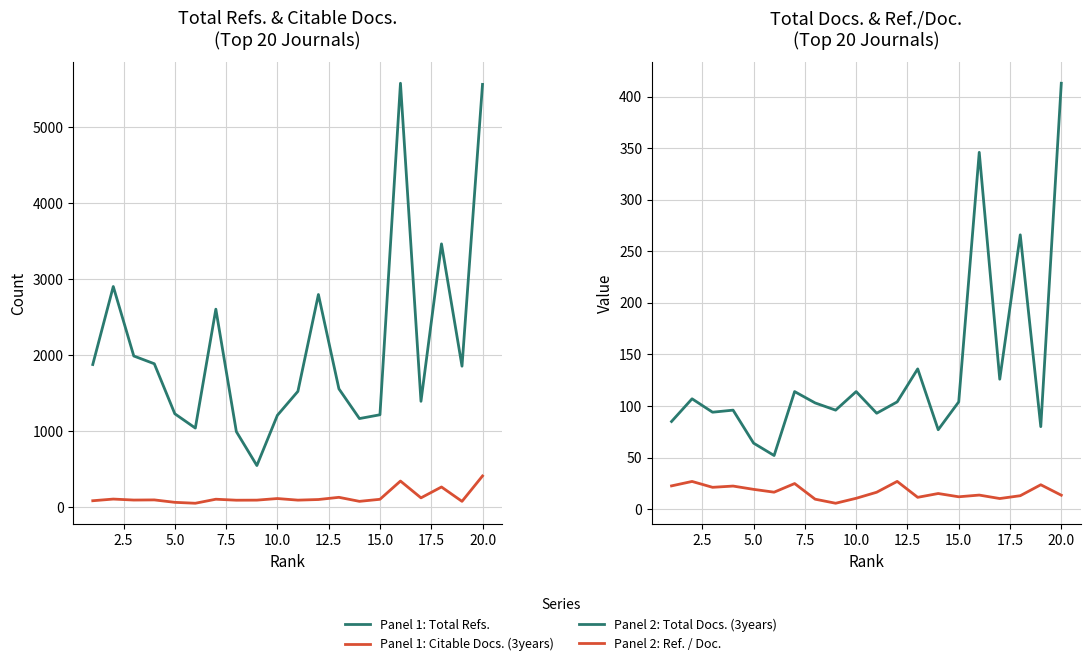

What is the total value across all series at 2.5?

3143.8